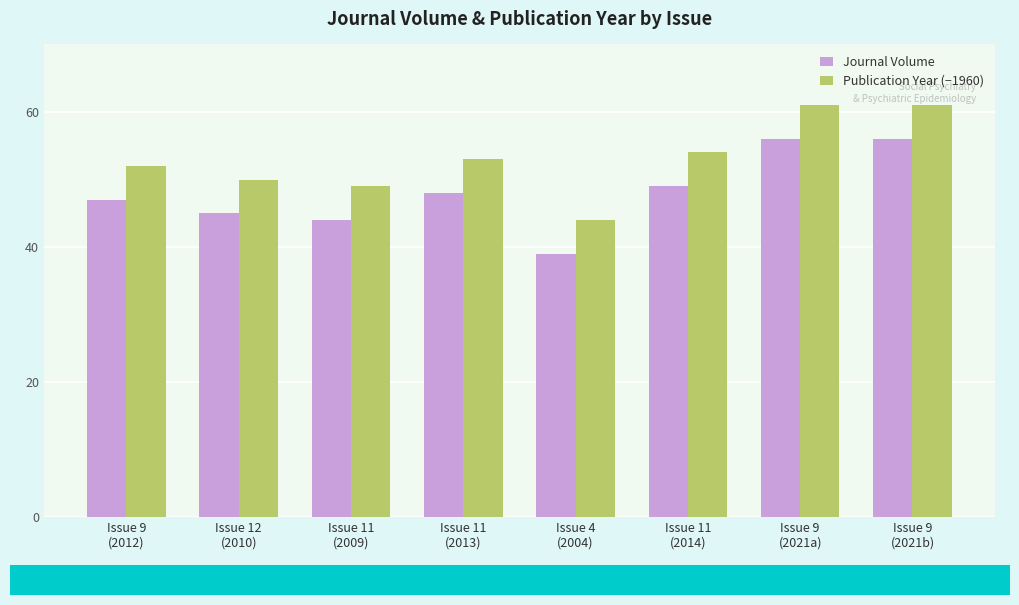

How many data points in Publication Year (−1960) are less than 53?

4